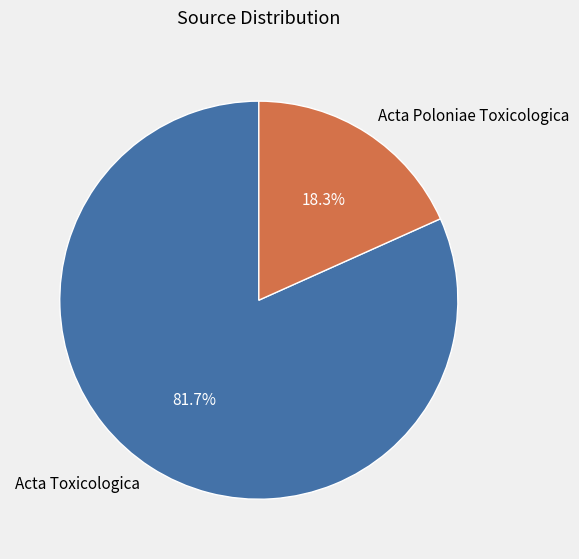

True or false: Acta Toxicologica accounts for 74% of the total.

False